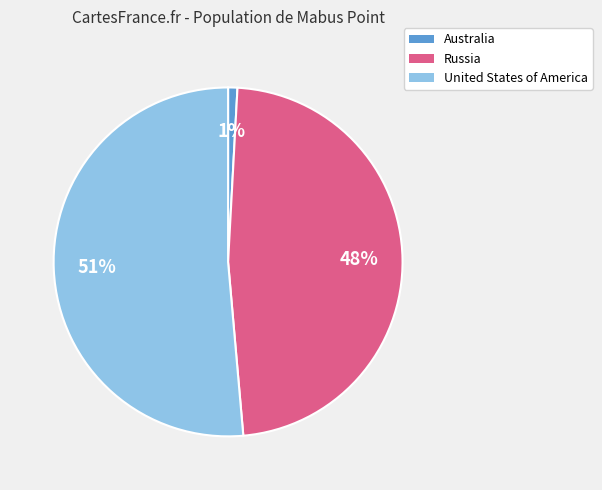

Which category has the biggest portion of the pie?

United States of America